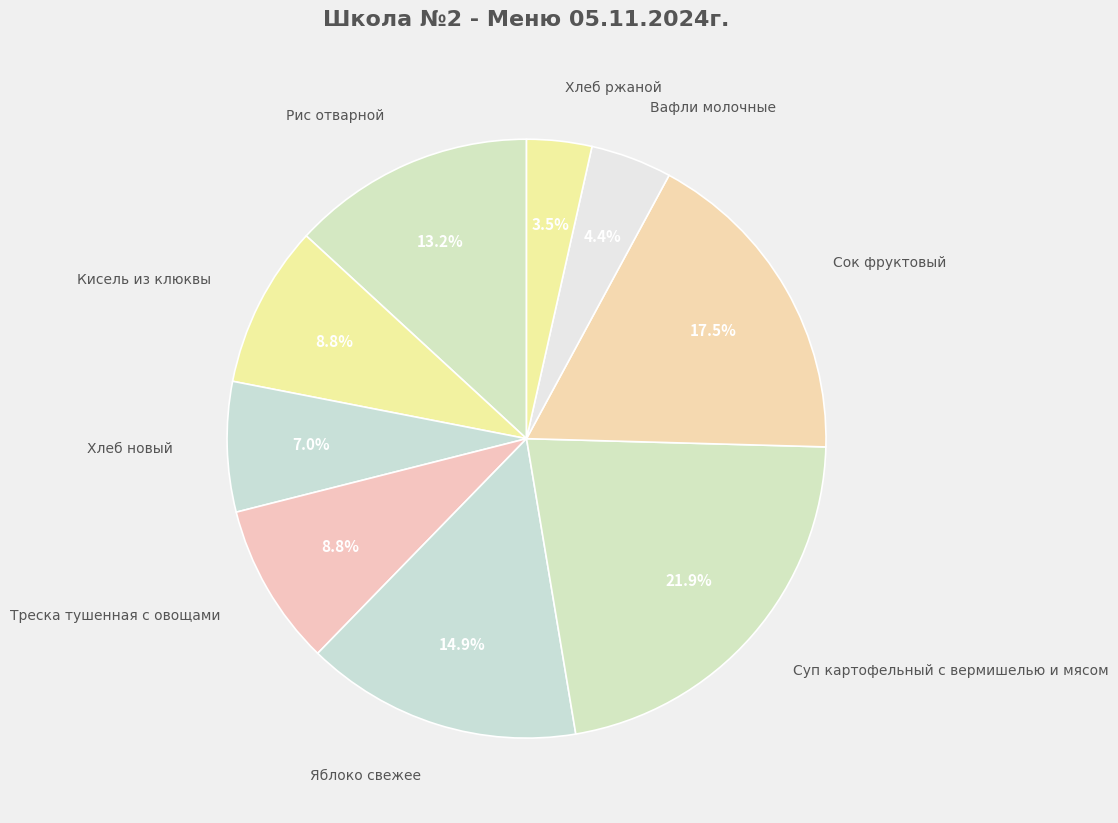

Count the number of slices in the pie.

9